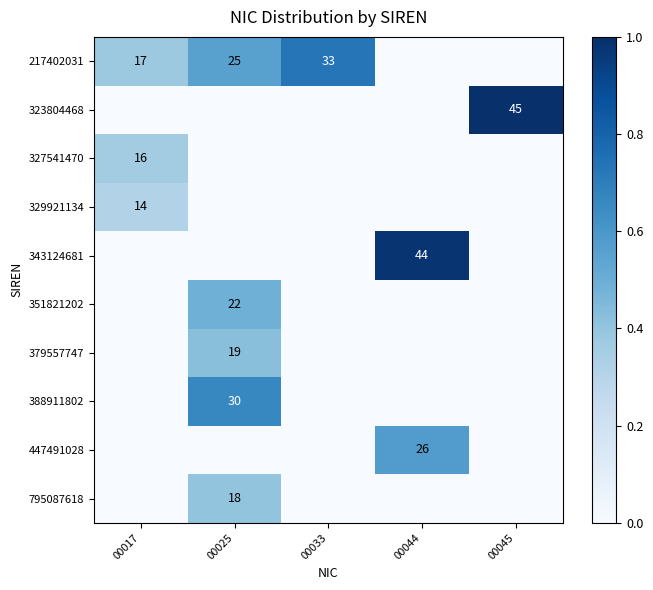

True or false: 343124681 has a value of 9 at 00044.

False